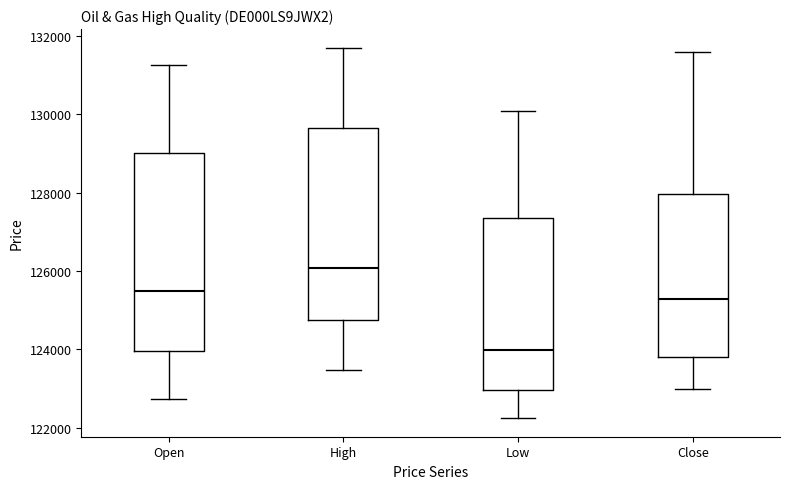

Which box has the lowest median line?

Low